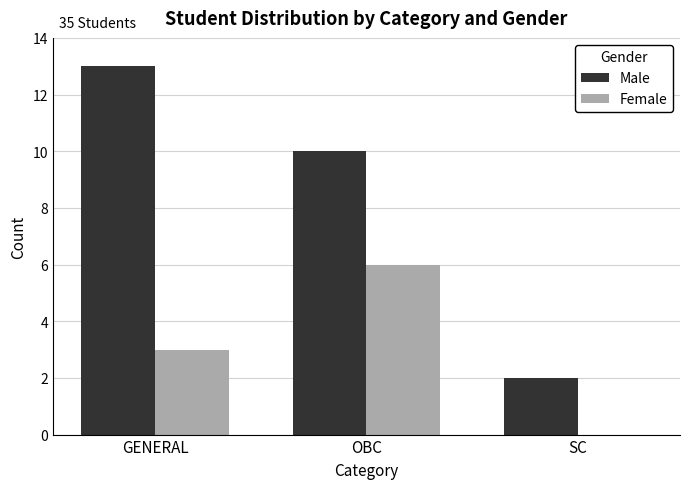

What is the maximum value shown in the chart?

13